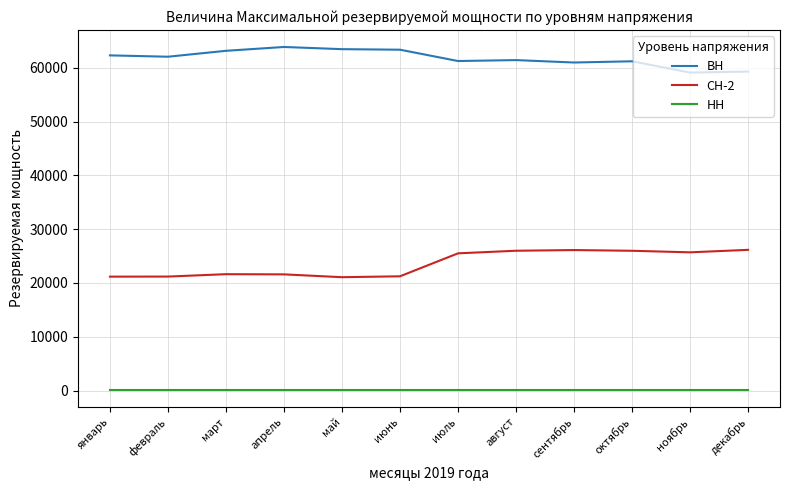

What is the highest value of the СН-2 series?

26160.3